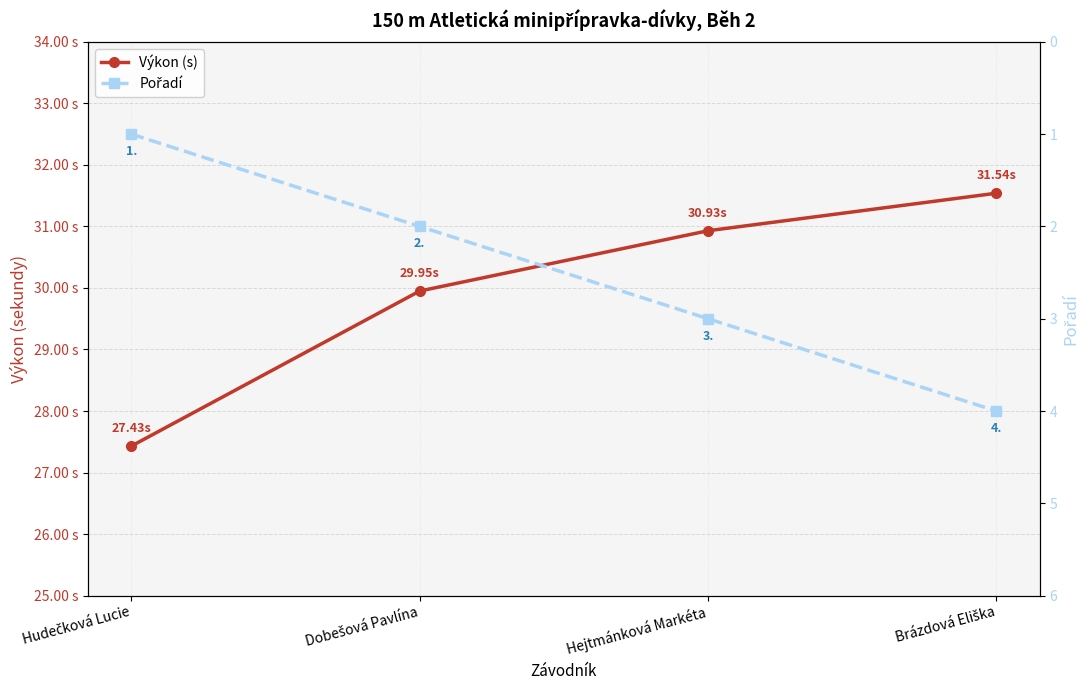

How many lines are shown in the chart?

2